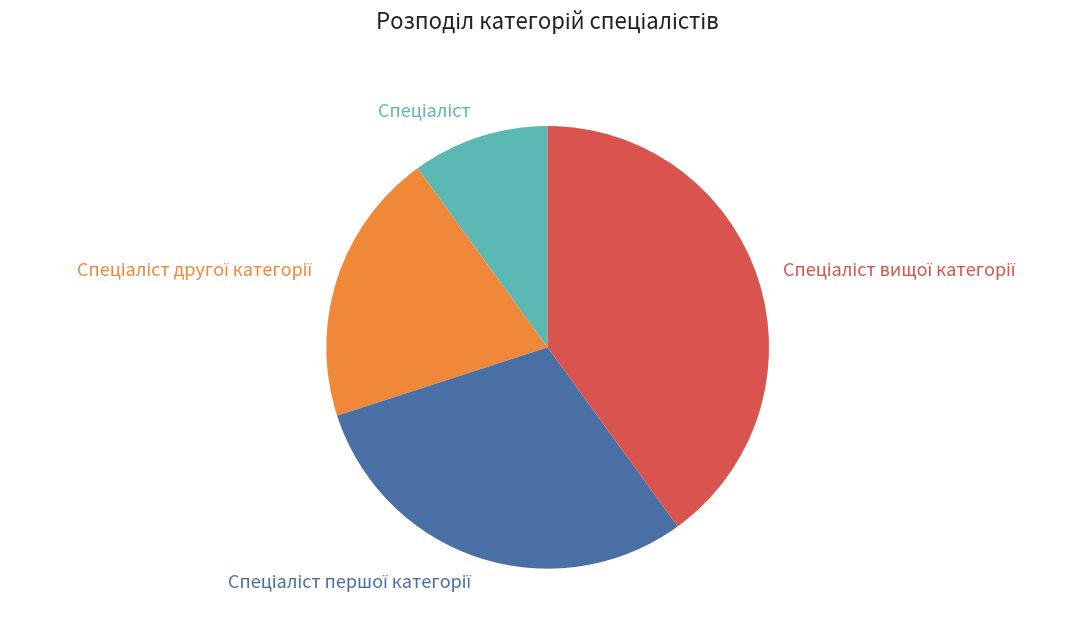

Is there any slice that represents more than half of the pie?

No